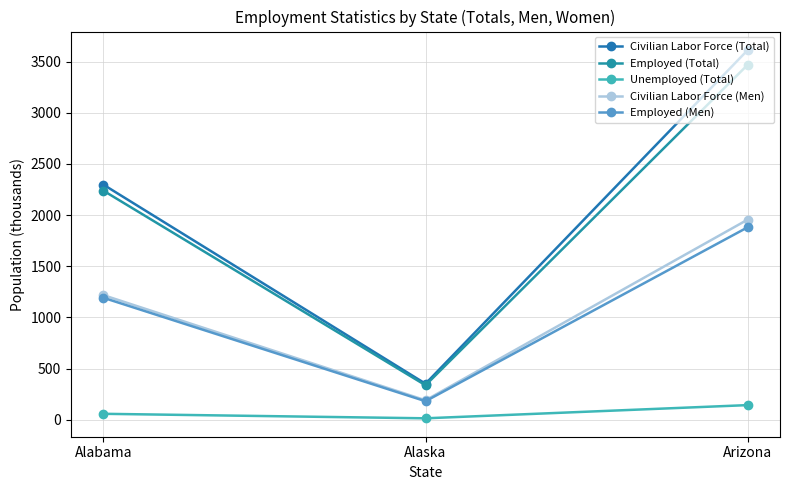

Which category has the lowest value in the Civilian Labor Force (Total) series?

Alaska